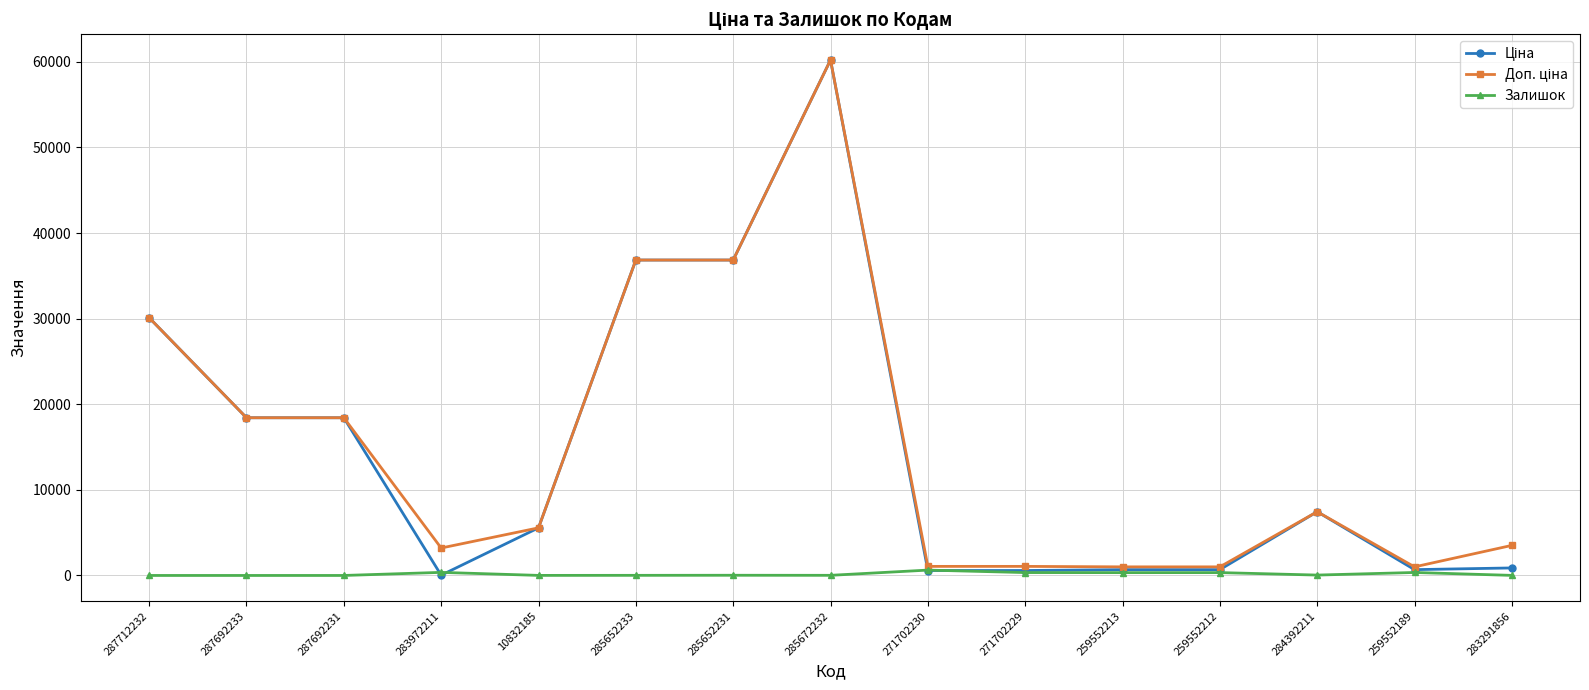

Does the chart have visible grid lines?

Yes